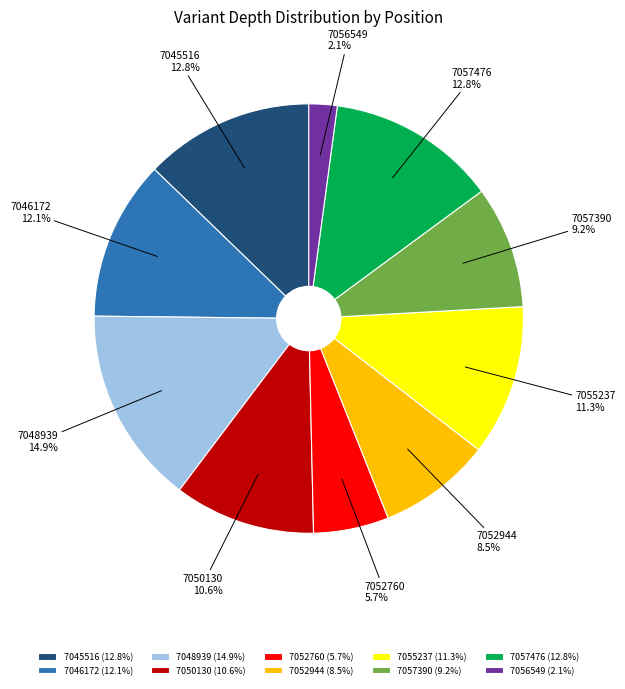

Is the sum of 7048939 and 7052760 greater than half?

No